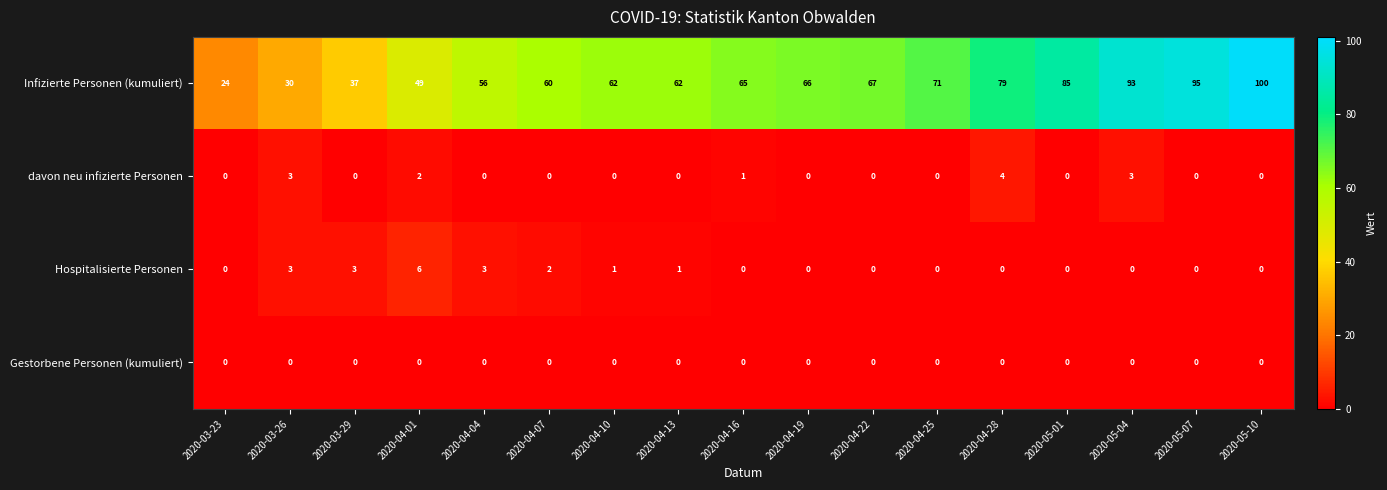

At which category is the sum across all series the highest?

2020-05-10